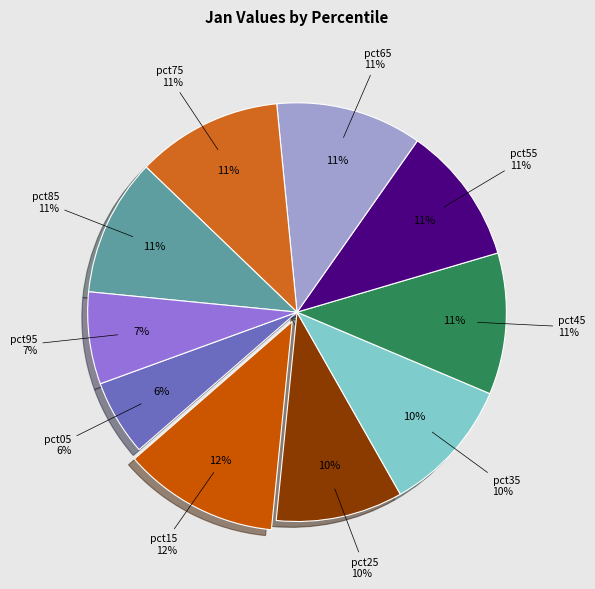

To the nearest percent, what portion does pct75 represent?

11%